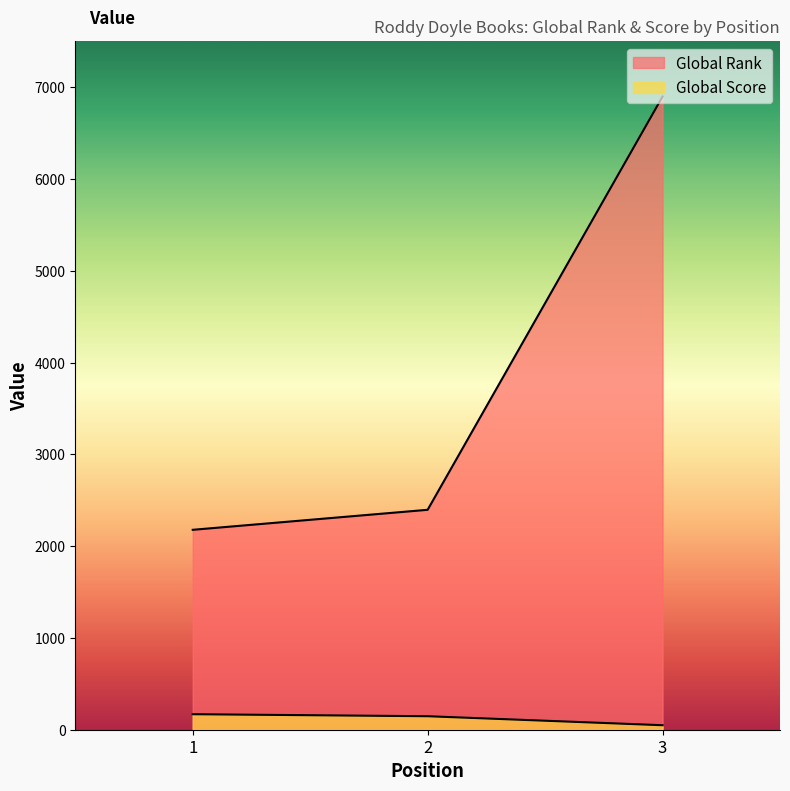

Reading left to right, what are all the values shown in this chart?

Global Rank: 1=2178	2=2396	3=6898
Global Score: 1=169	2=147	3=49